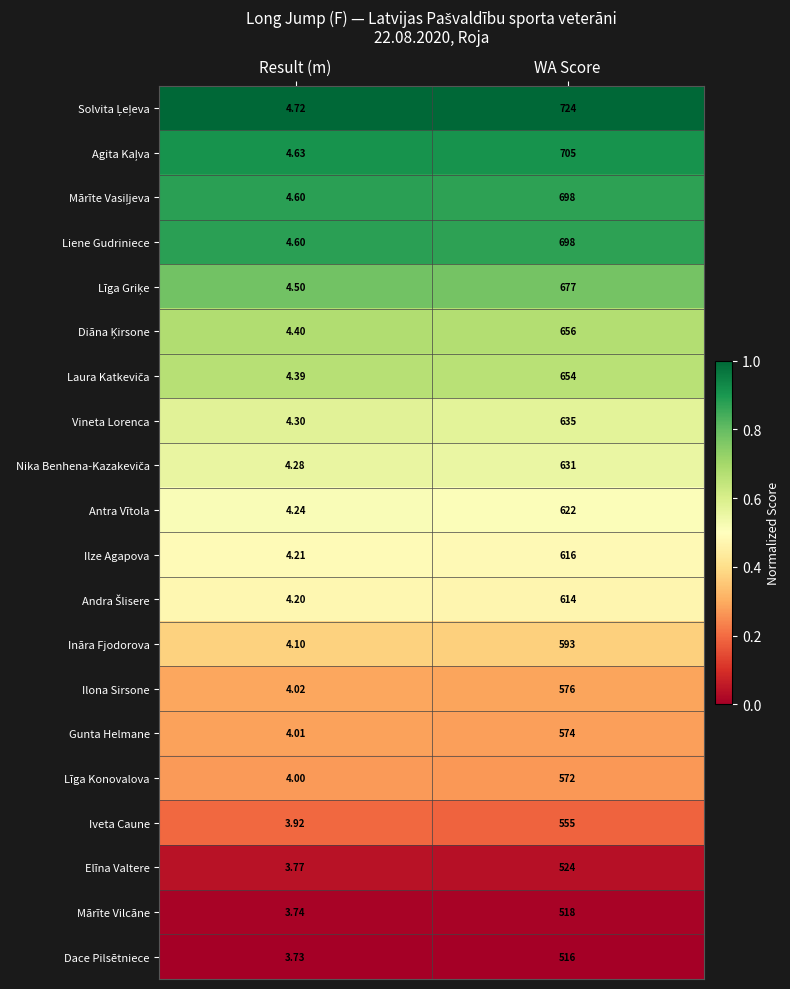

Rank the categories by Liene Gudriniece value from highest to lowest.

WA Score, Result (m)